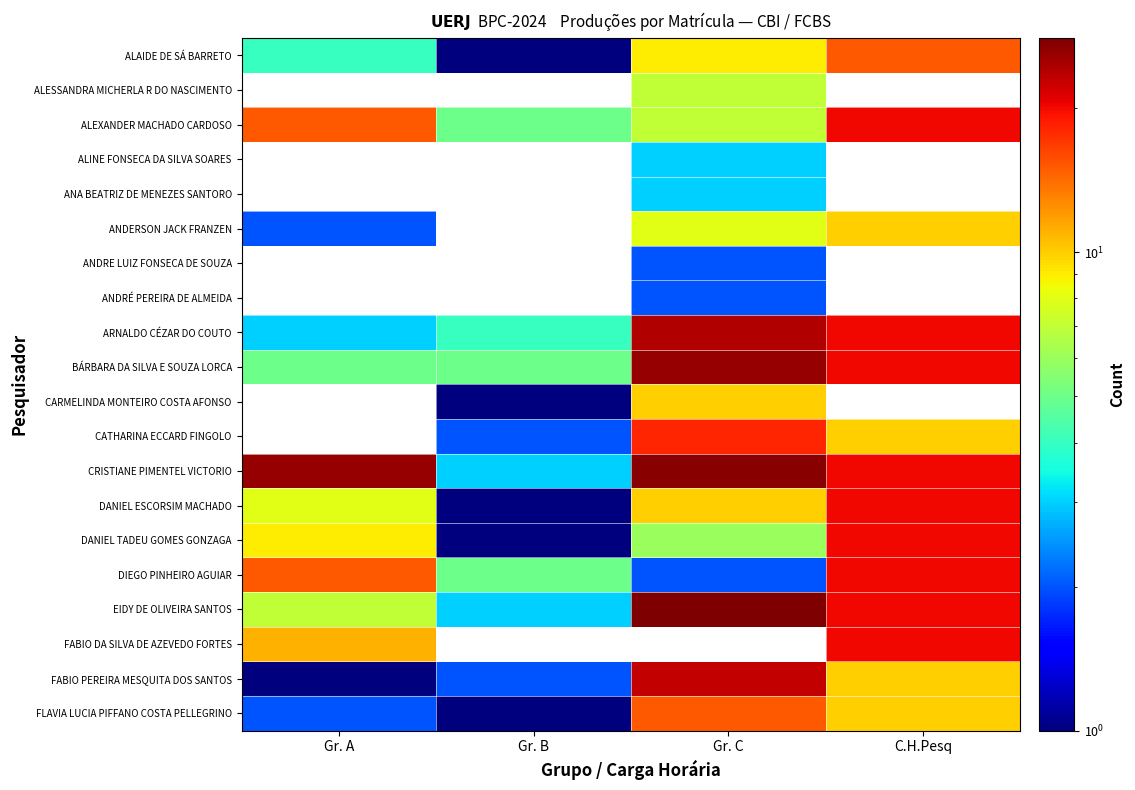

At which category is the sum across all series the highest?

C.H.Pesq